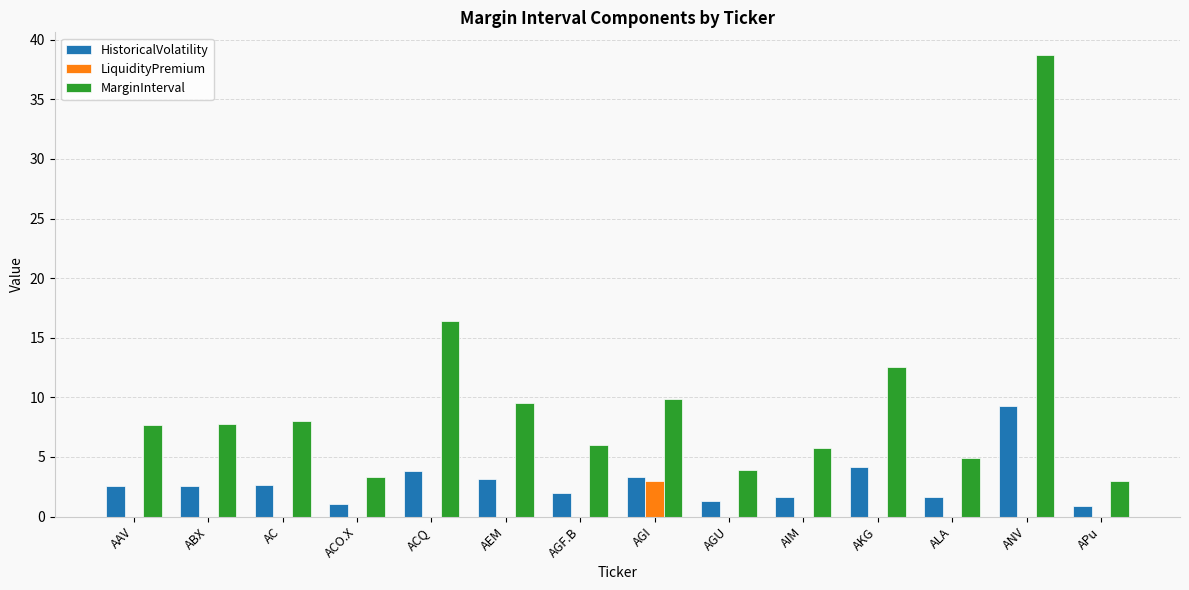

Between AC and ACO.X, which series saw the biggest shift?

MarginInterval